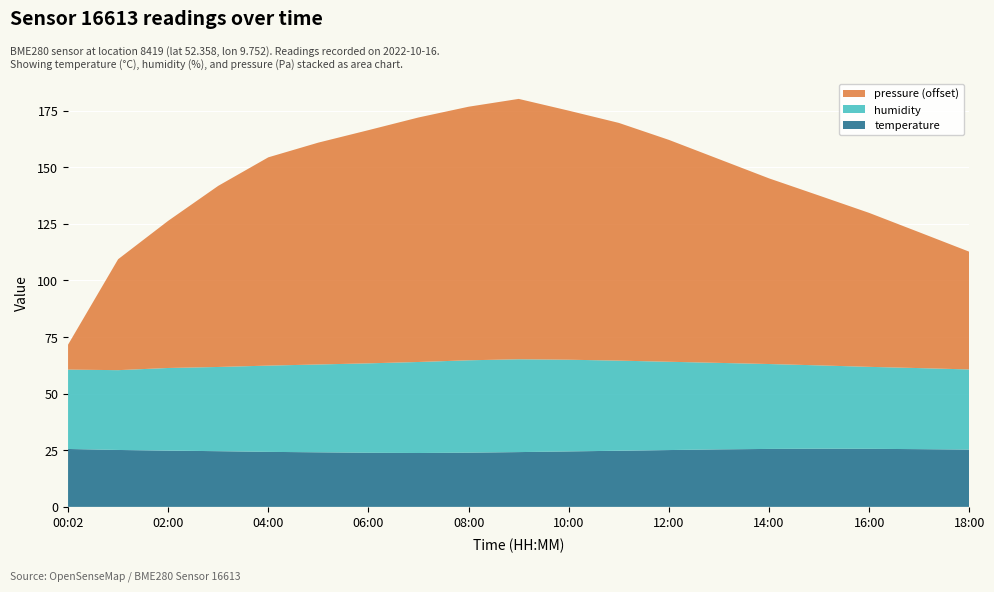

Reading right to left, list all the values displayed in this chart.

temperature: 18:00=25.3	17:00=25.5	16:00=25.6	15:00=25.7	14:00=25.6	13:00=25.4	12:00=25.1	11:00=24.8	10:00=24.5	09:00=24.2	08:00=23.9	07:00=23.8	06:00=23.9	05:00=24.1	04:00=24.3	03:00=24.6	02:00=24.9	01:00=25.1	00:02=25.6
humidity: 18:00=35.4	17:00=35.8	16:00=36.2	15:00=36.8	14:00=37.5	13:00=38.2	12:00=39.0	11:00=39.8	10:00=40.5	09:00=41.0	08:00=40.8	07:00=40.2	06:00=39.5	05:00=38.8	04:00=38.1	03:00=37.2	02:00=36.5	01:00=35.2	00:02=35.1
pressure_norm: 18:00=100452.0	17:00=100460.0	16:00=100468.0	15:00=100475.0	14:00=100482.0	13:00=100490.0	12:00=100498.0	11:00=100505.0	10:00=100510.0	09:00=100515.0	08:00=100512.0	07:00=100508.0	06:00=100503.0	05:00=100498.0	04:00=100492.0	03:00=100480.0	02:00=100465.0	01:00=100449.0	00:02=100411.0